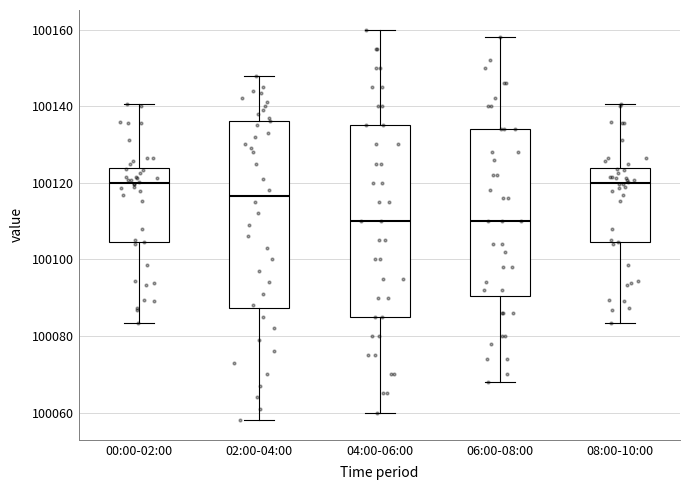

Reading left to right, read every box against the y-axis: the position of its median line, the range the box covers, and the ends of its whiskers. The values are not printed on the chart, so give them approximately, as read against the axis.

00:00-02:00: median 100120, box 100104 to 100124, whiskers 100084 to 100140
02:00-04:00: median 100116, box 100088 to 100136, whiskers 100058 to 100148
04:00-06:00: median 100110, box 100086 to 100136, whiskers 100060 to 100160
06:00-08:00: median 100110, box 100090 to 100134, whiskers 100068 to 100158
08:00-10:00: median 100120, box 100104 to 100124, whiskers 100084 to 100140